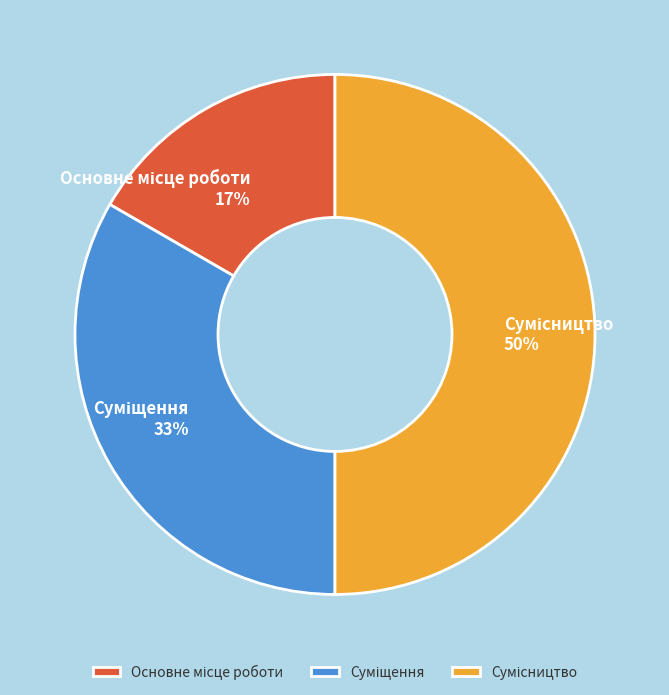

To the nearest percent, what is the difference between the largest and smallest slice percentages?

33%